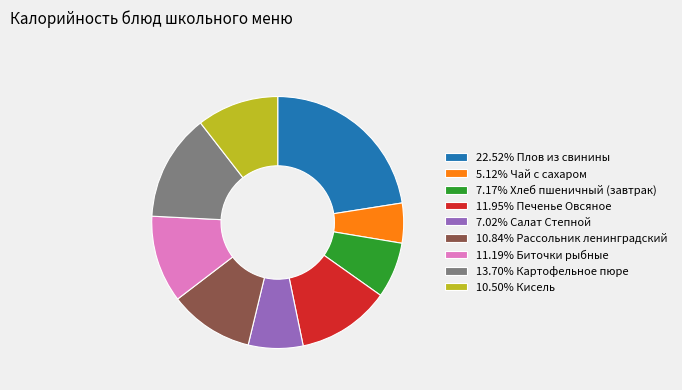

Do 7.17% Хлеб пшеничный (завтрак) and 11.95% Печенье Овсяное together represent more than half of the pie?

No